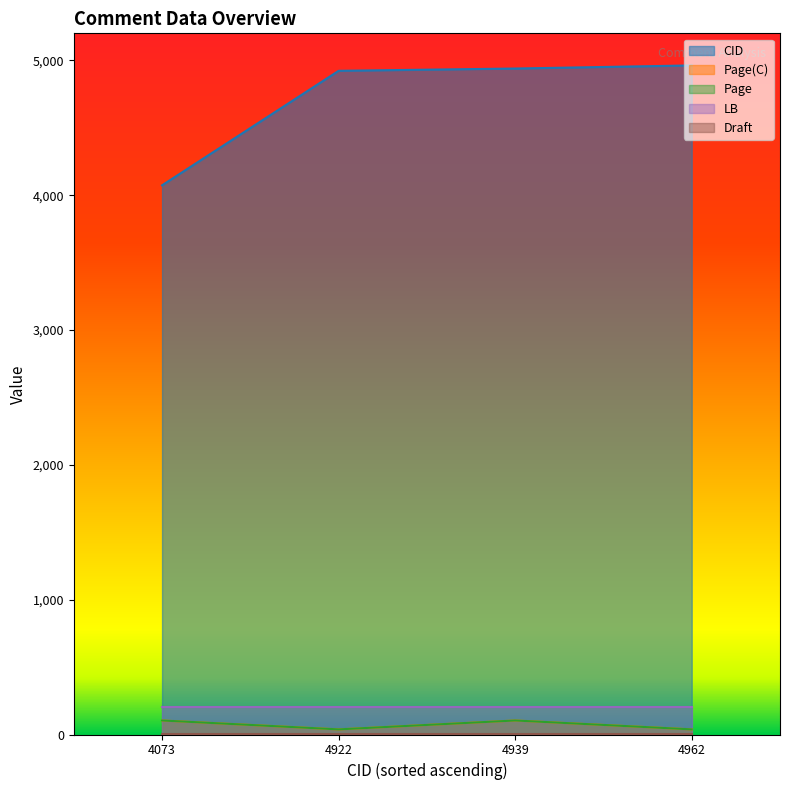

What is the value of the LB point at the 1st from the left?

201